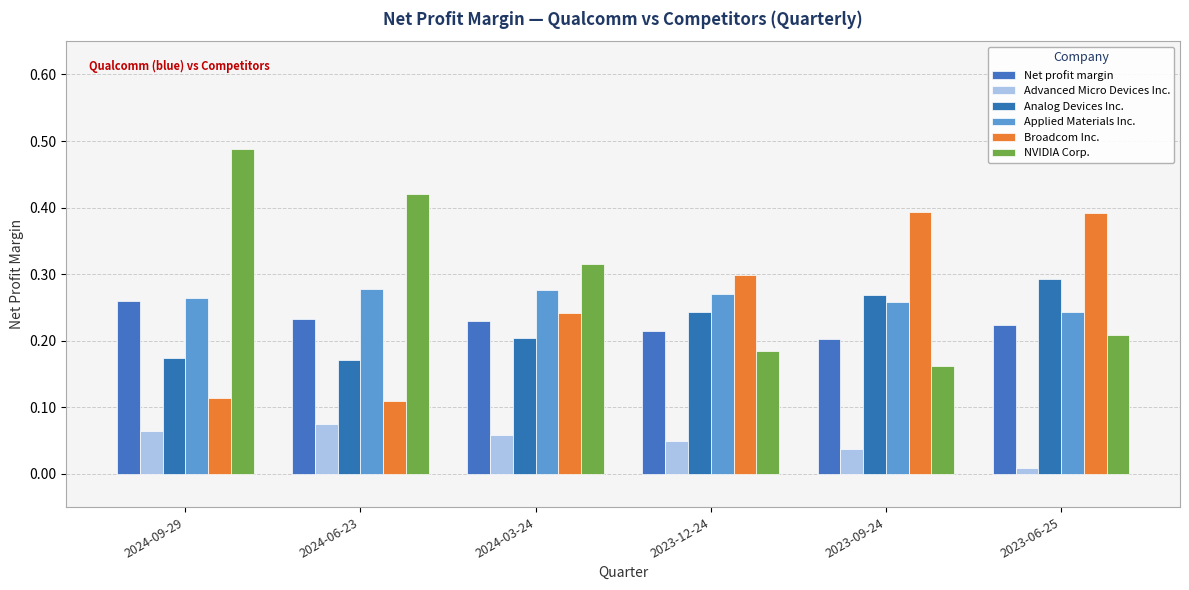

What is the label of the 3rd bar from the left?

2024-03-24